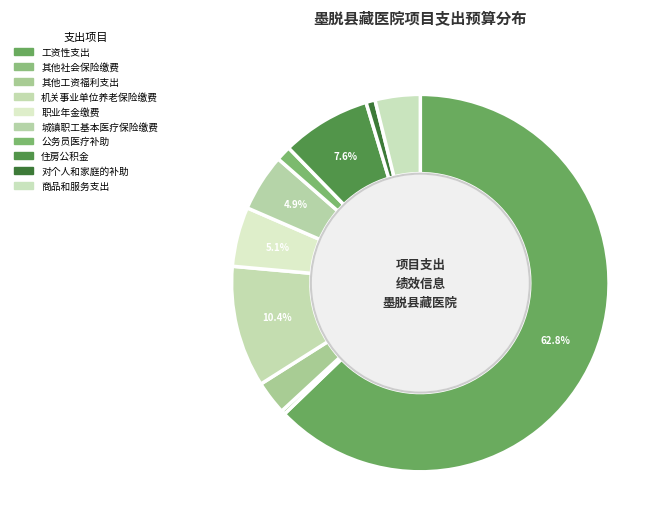

What percentage is the 城镇职工基本医疗保险缴费 slice, to the nearest percent?

5%